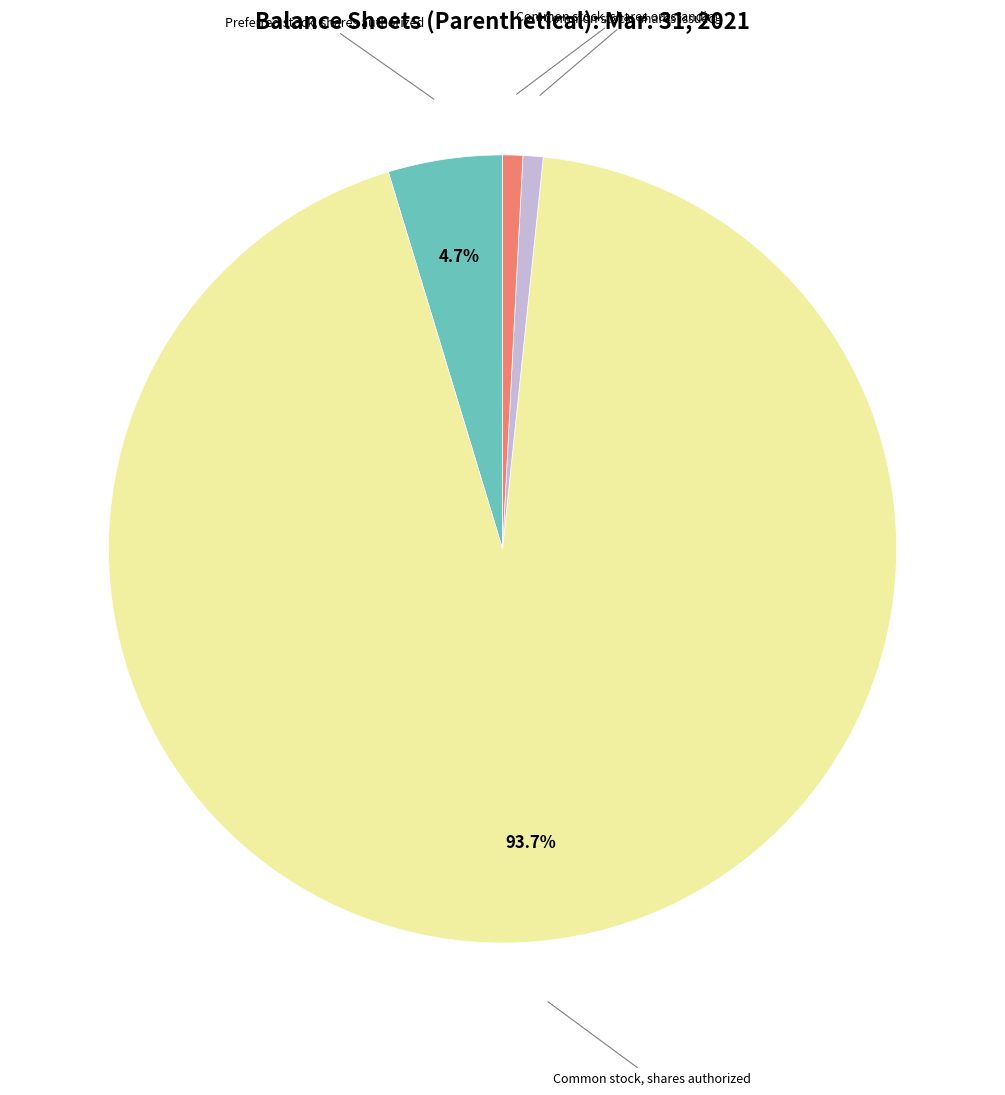

How many segments does this pie chart have?

4